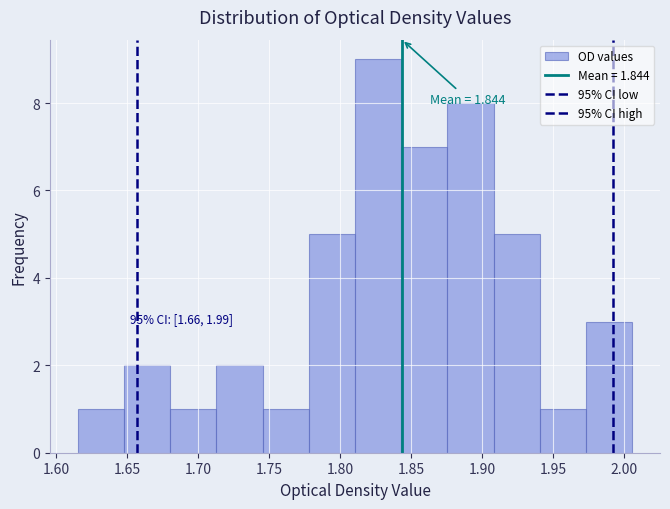

Which range on the x-axis has the tallest bar?

1.810 to 1.845